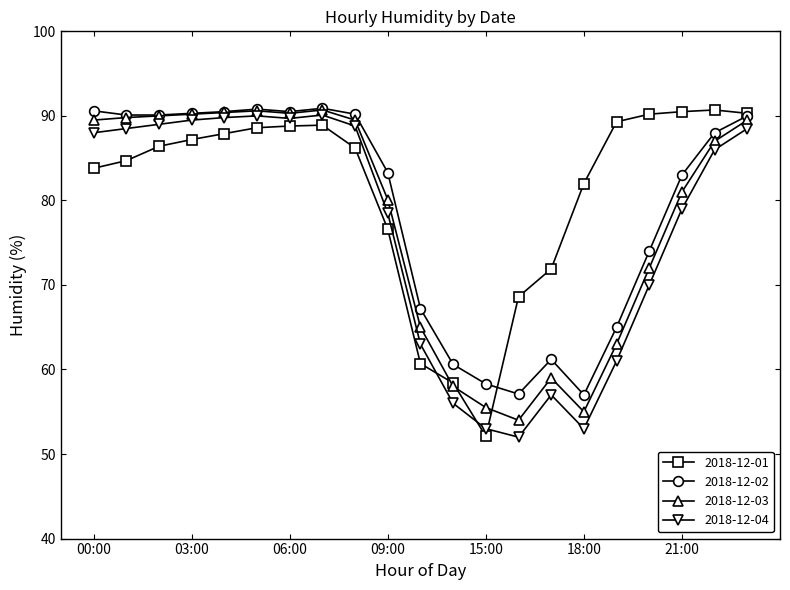

True or false: 2018-12-04 and 2018-12-03 intersect in this chart.

False